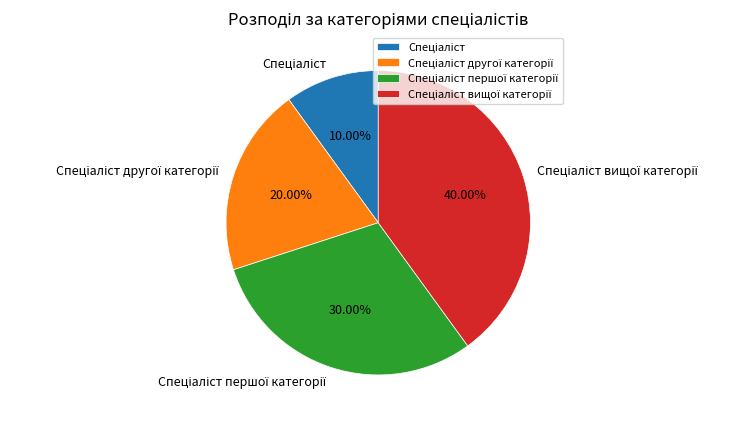

Is there any slice that represents more than half of the pie?

No